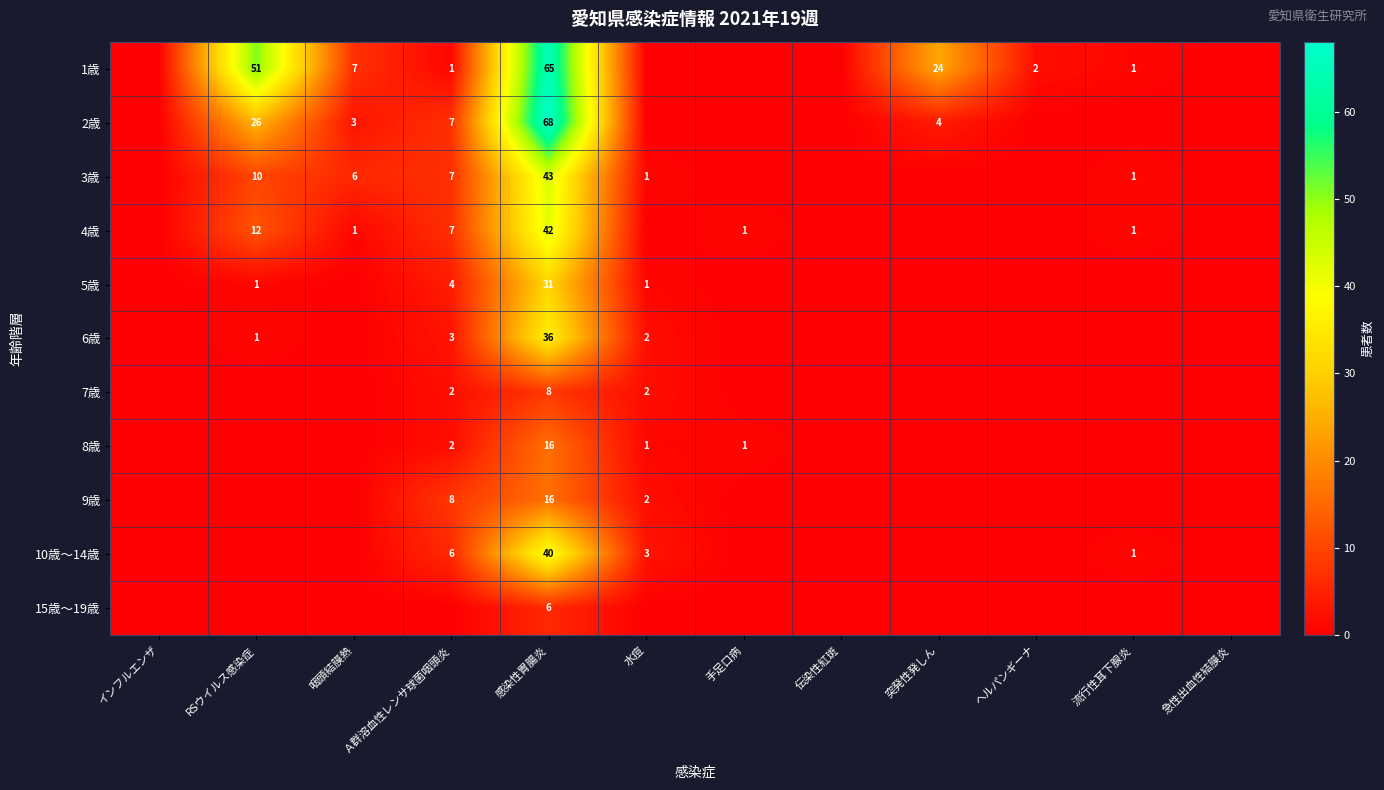

The 6歳 series shows 2 at RSウイルス感染症. True or false?

False